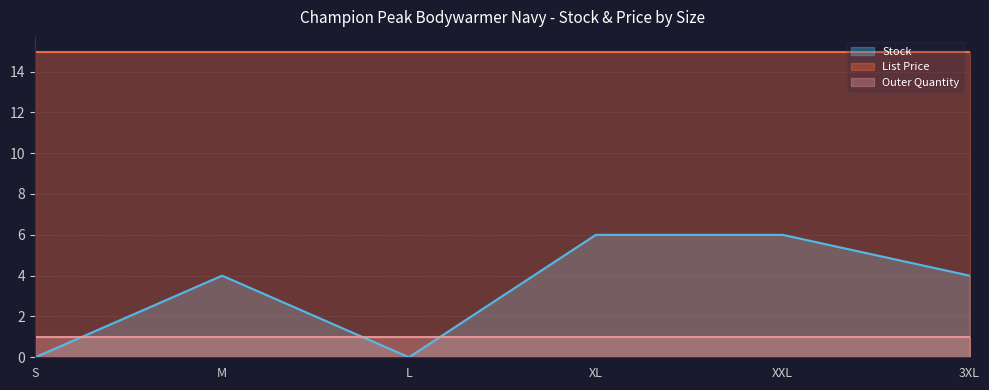

What is the label of the 4th point from the right?

L